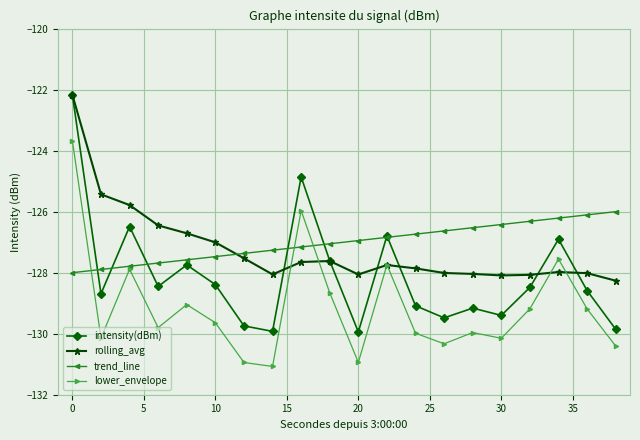

Which series ends up on top after the final intersection of rolling_avg and trend_line?

trend_line